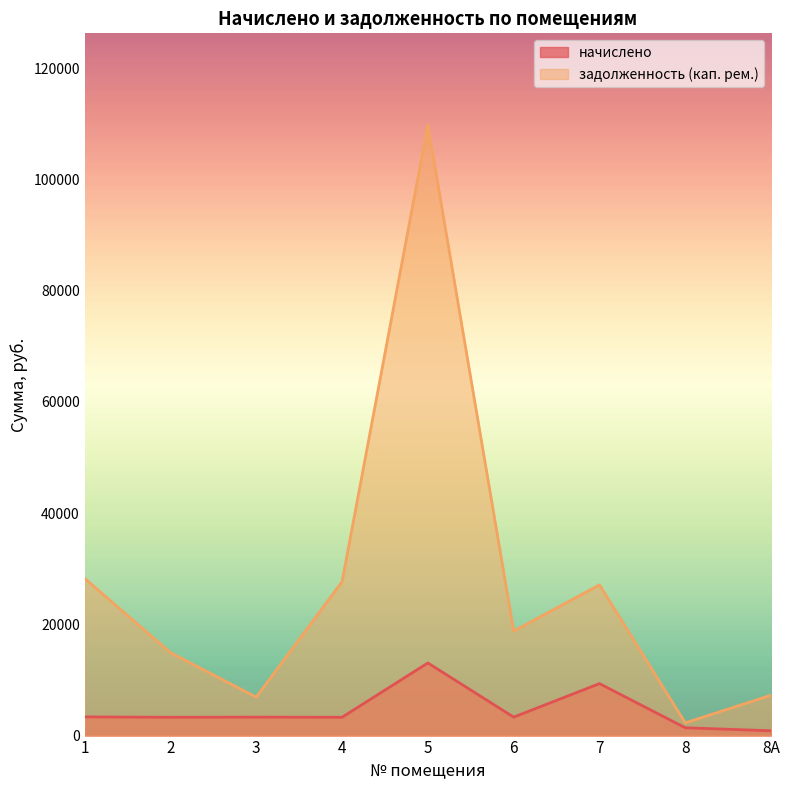

What is the maximum value shown in the chart?

109797.8